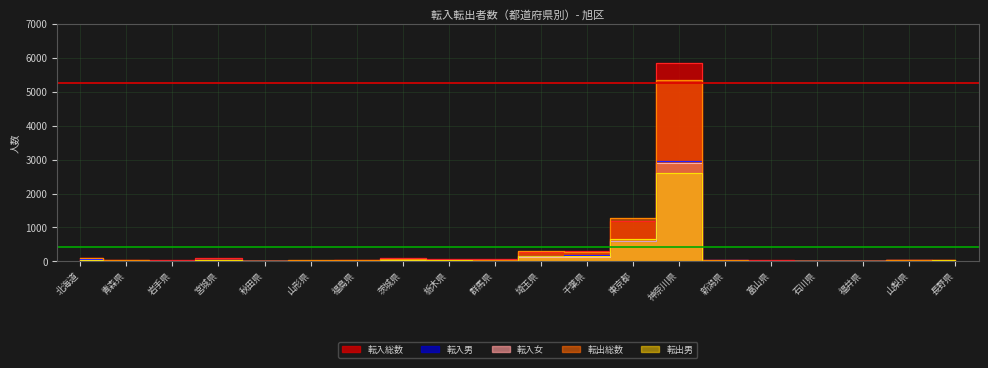

Where does the 転入女 series first go above 24?

北海道